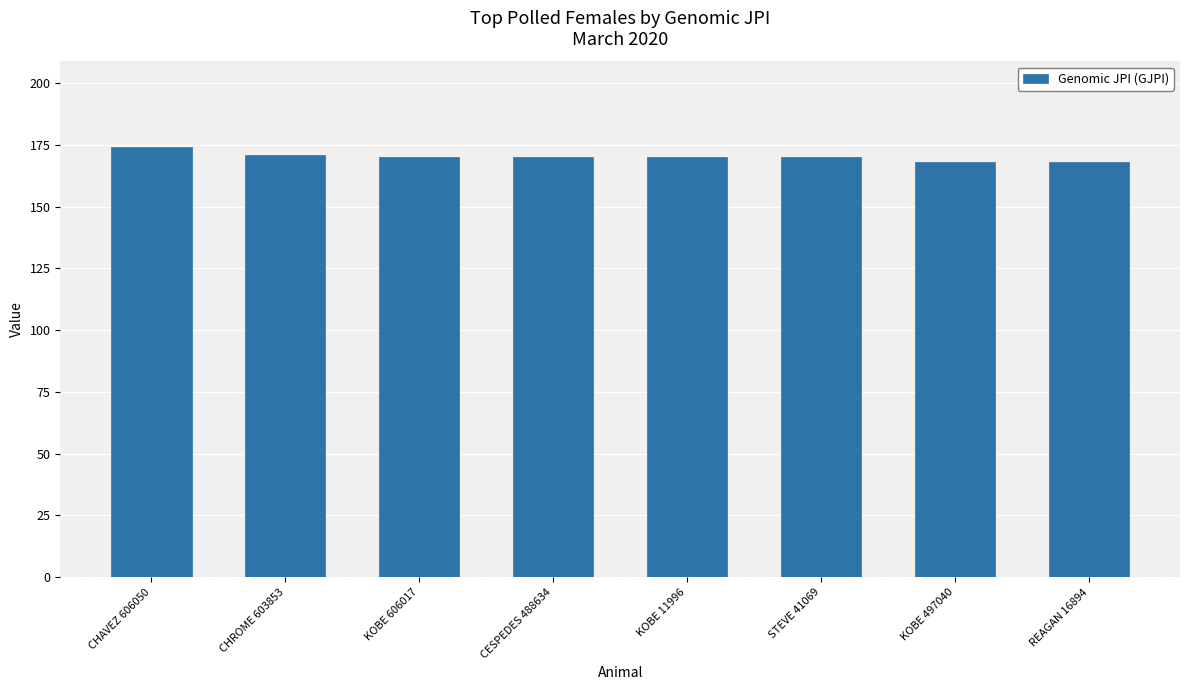

What is the maximum value shown in the chart?

174